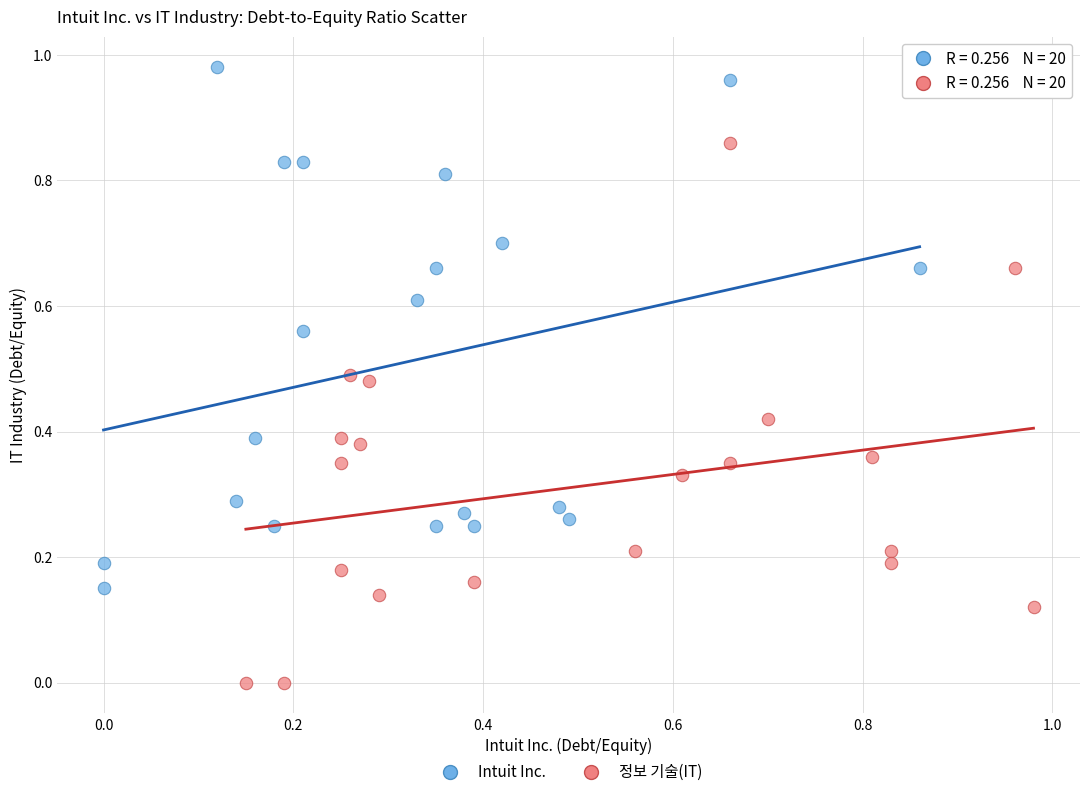

Which series reaches the minimum Y coordinate?

정보 기술(IT)